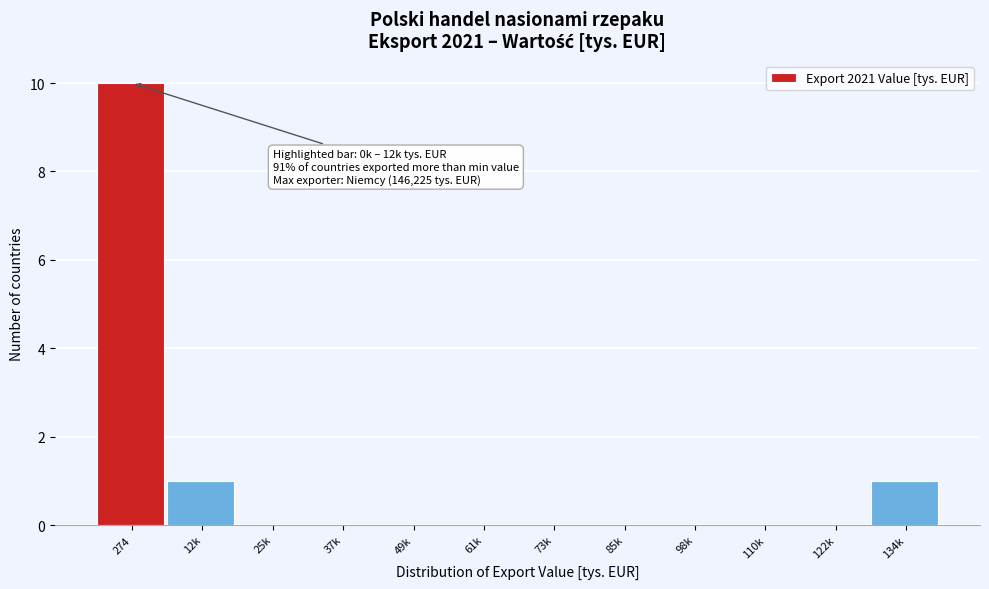

Reading left to right, list all the values displayed in this chart.

274=10	12k=1	25k=0	37k=0	49k=0	61k=0	73k=0	85k=0	98k=0	110k=0	122k=0	134k=1